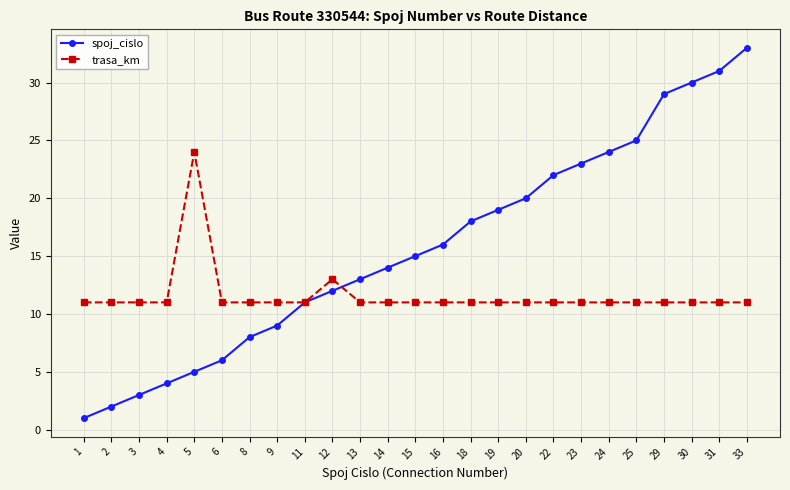

Is this an area chart (filled region under the line)?

No